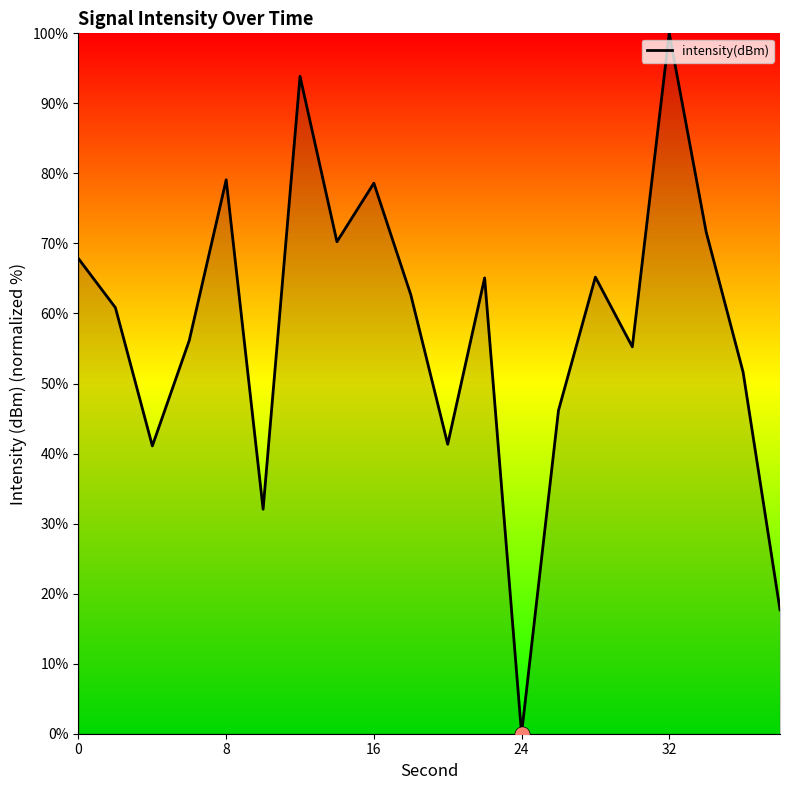

What is the maximum value shown in the chart?

100.0